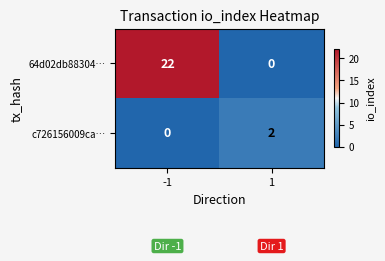

Rank the series by their maximum value, from lowest to highest.

c726156009ca…, 64d02db88304…